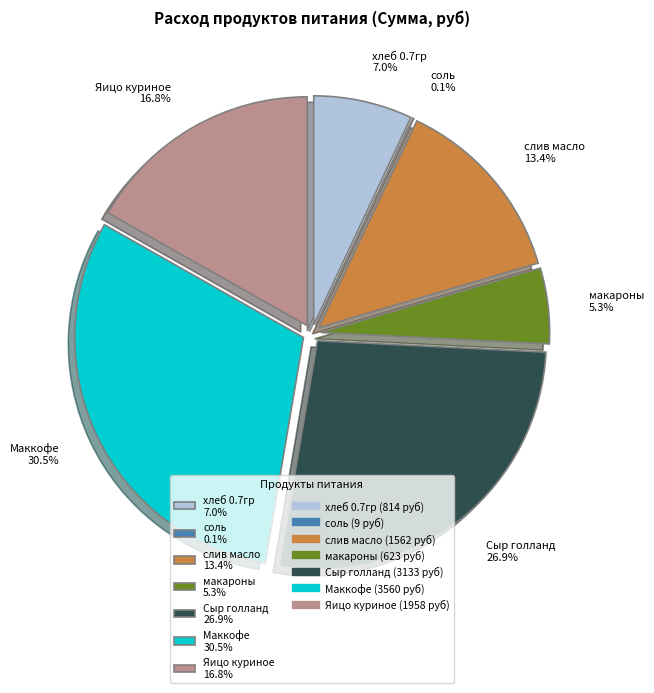

To the nearest percent, what is the combined percentage of макароны and Сыр голланд?

32%